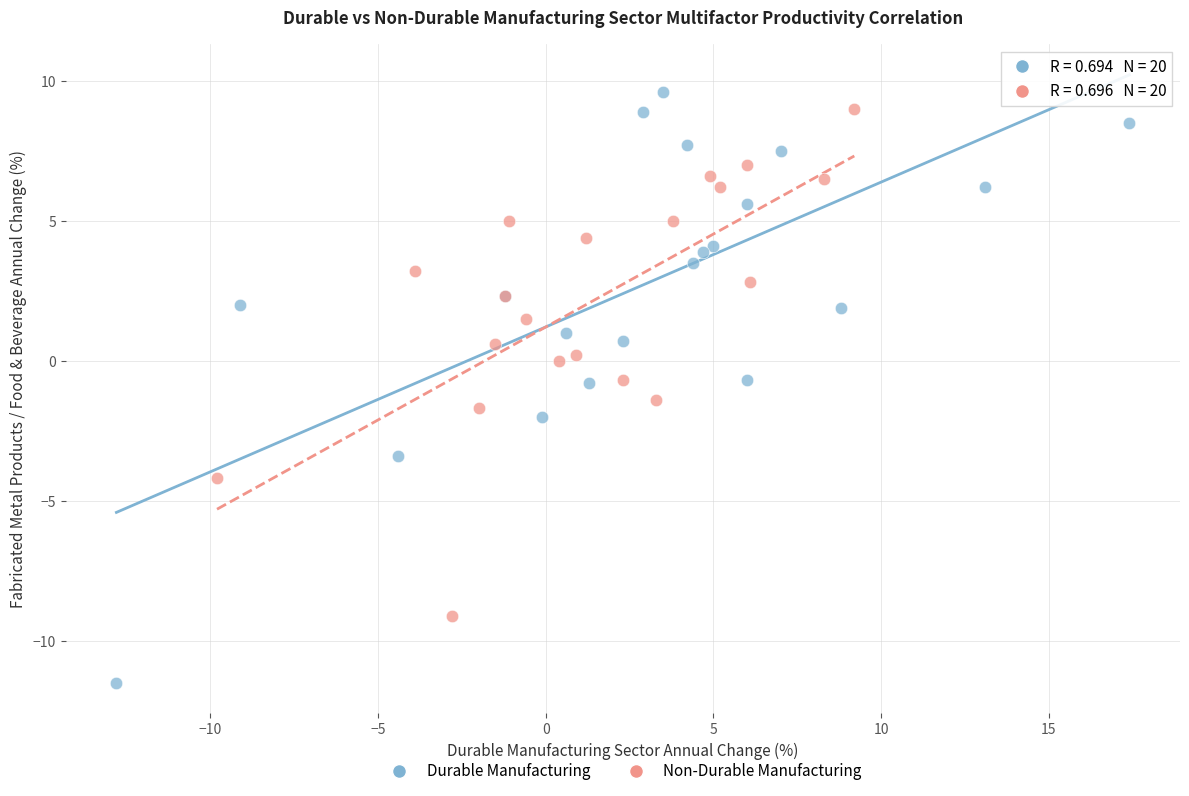

Which series reaches the minimum Y coordinate?

Durable Manufacturing